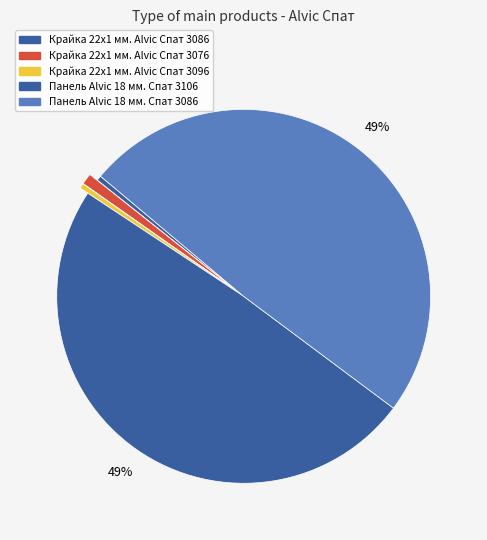

To the nearest percent, what portion does Панель Alvic 18 мм. Спат 3106 represent?

49%